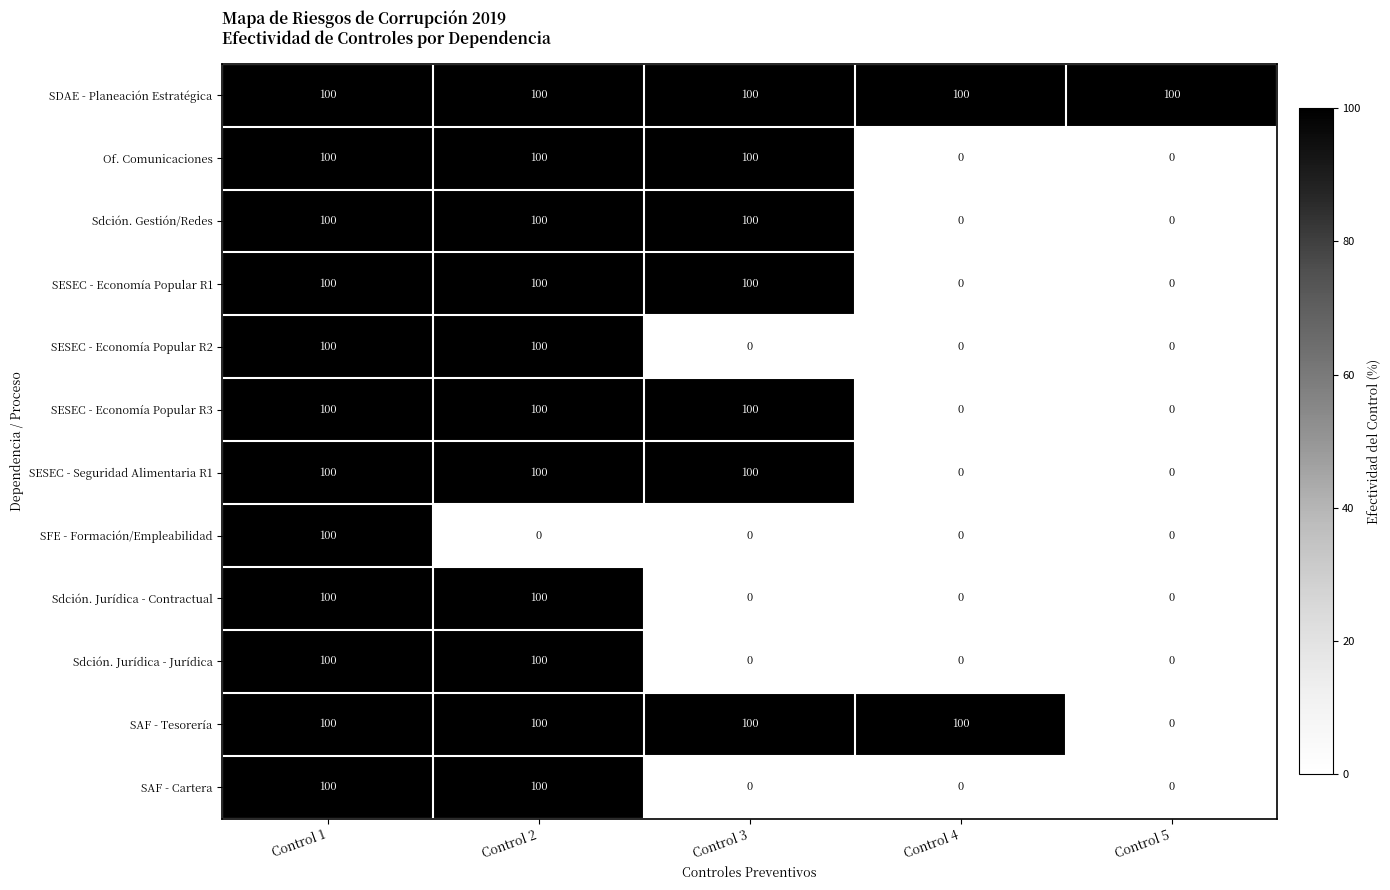

The value of SESEC - Seguridad Alimentaria R1 at Control 1 is 100. True or false?

True